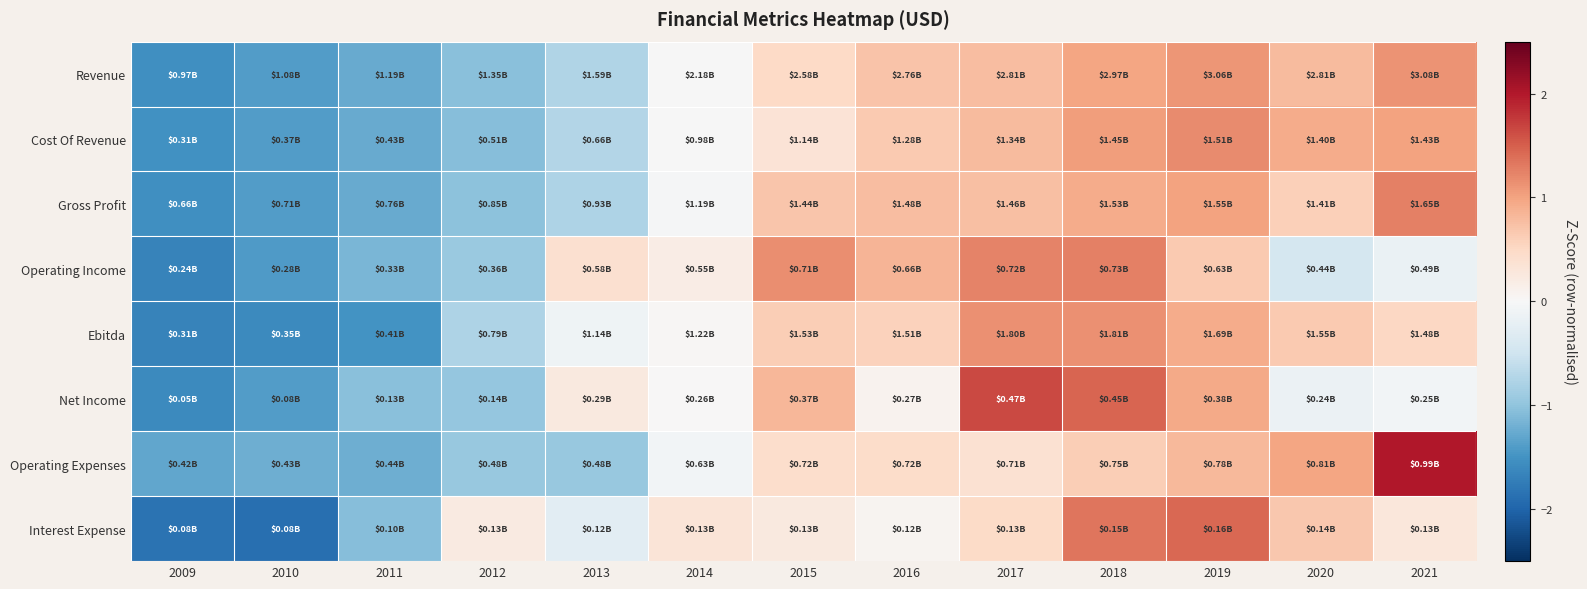

Reading left to right, transcribe all the data shown in this chart.

Revenue: 2009=-1.5	2010=-1.4	2011=-1.3	2012=-1.1	2013=-0.7	2014=-0.0	2015=0.5	2016=0.7	2017=0.8	2018=1.0	2019=1.1	2020=0.8	2021=1.1
Cost Of Revenue: 2009=-1.5	2010=-1.4	2011=-1.3	2012=-1.1	2013=-0.7	2014=-0.0	2015=0.3	2016=0.7	2017=0.8	2018=1.0	2019=1.2	2020=0.9	2021=1.0
Gross Profit: 2009=-1.5	2010=-1.4	2011=-1.3	2012=-1.0	2013=-0.8	2014=-0.0	2015=0.7	2016=0.8	2017=0.7	2018=0.9	2019=1.0	2020=0.6	2021=1.3
Operating Income: 2009=-1.7	2010=-1.4	2011=-1.1	2012=-0.9	2013=0.4	2014=0.2	2015=1.2	2016=0.8	2017=1.2	2018=1.3	2019=0.7	2020=-0.4	2021=-0.2
Ebitda: 2009=-1.7	2010=-1.6	2011=-1.5	2012=-0.8	2013=-0.1	2014=0.0	2015=0.6	2016=0.6	2017=1.1	2018=1.1	2019=0.9	2020=0.7	2021=0.5
Net Income: 2009=-1.6	2010=-1.4	2011=-1.0	2012=-1.0	2013=0.2	2014=0.0	2015=0.8	2016=0.1	2017=1.6	2018=1.5	2019=0.9	2020=-0.2	2021=-0.1
Operating Expenses: 2009=-1.3	2010=-1.2	2011=-1.2	2012=-0.9	2013=-1.0	2014=-0.1	2015=0.4	2016=0.5	2017=0.4	2018=0.6	2019=0.8	2020=1.0	2021=2.0
Interest Expense: 2009=-1.9	2010=-1.9	2011=-1.1	2012=0.2	2013=-0.3	2014=0.3	2015=0.2	2016=0.1	2017=0.5	2018=1.3	2019=1.4	2020=0.7	2021=0.3